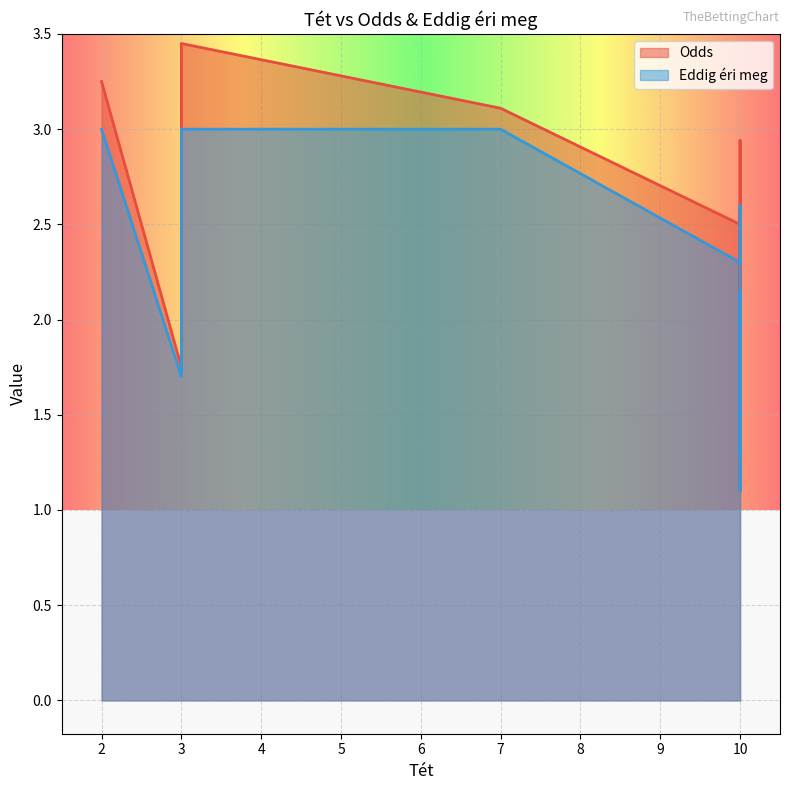

List the series in order of their overall mean, highest first.

Odds, Eddig éri meg